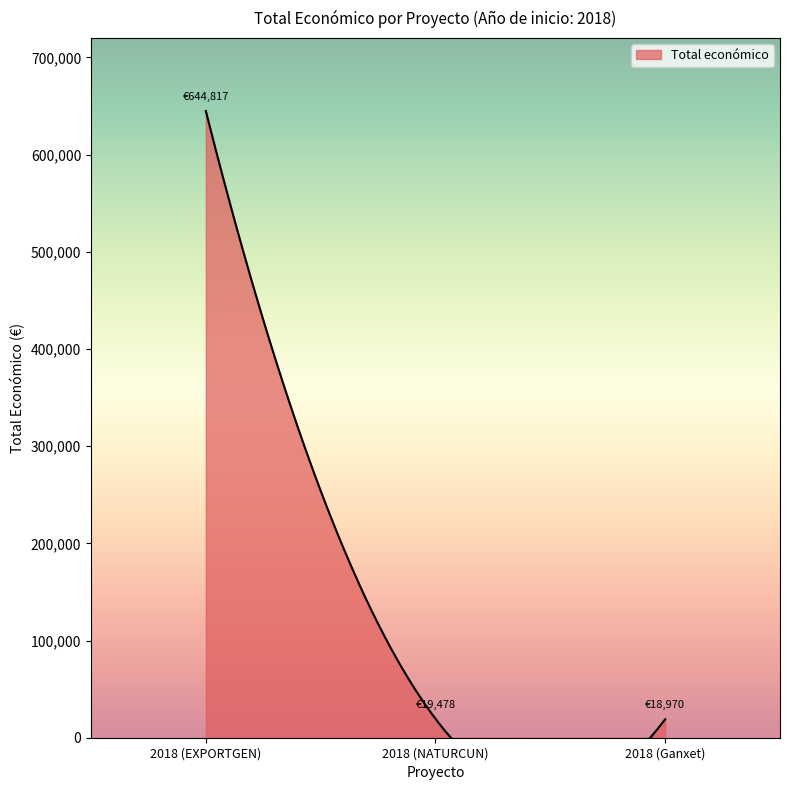

What is the difference between the maximum and minimum values?

625847